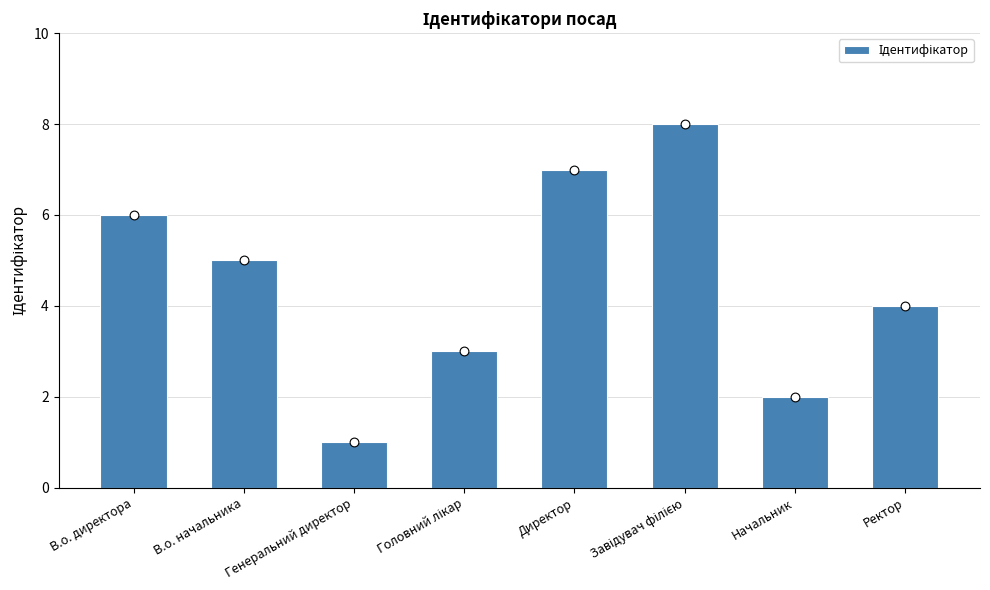

Approximately how many times larger is the value at Начальник compared to Ректор?

0.5